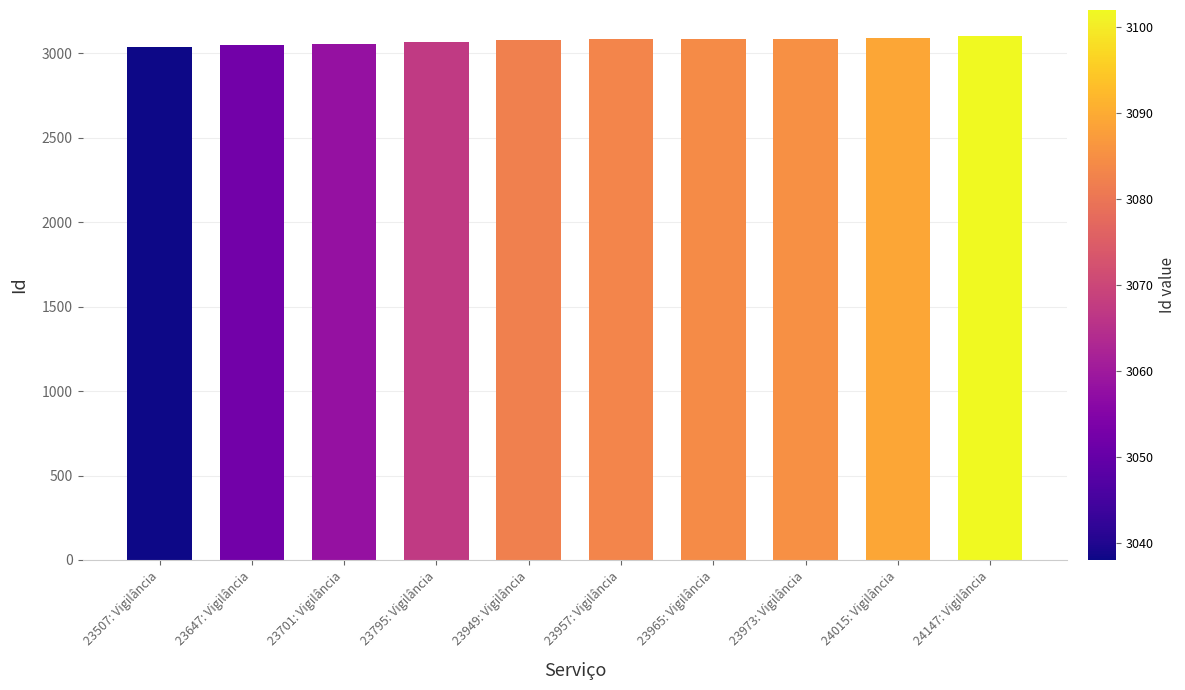

What is the ratio of the value at 23973: Vigilância to the value at 24015: Vigilância?

1.0